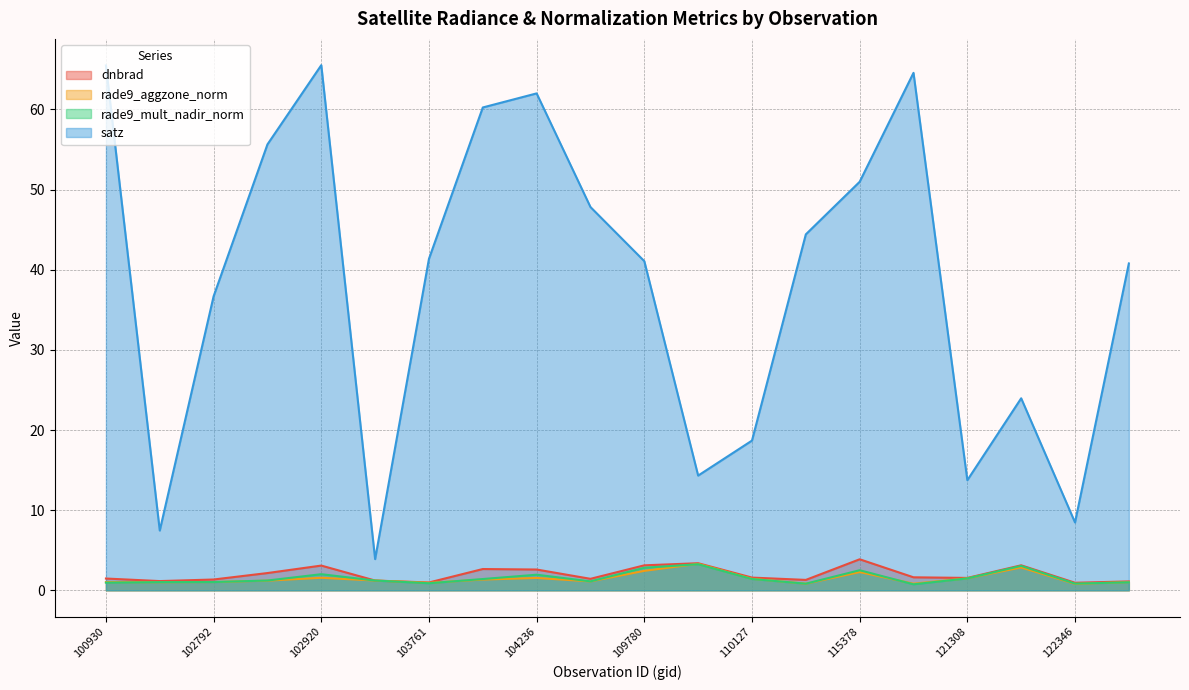

Rank the series at 109954 from highest to lowest value.

satz, dnbrad, rade9_aggzone_norm, rade9_mult_nadir_norm